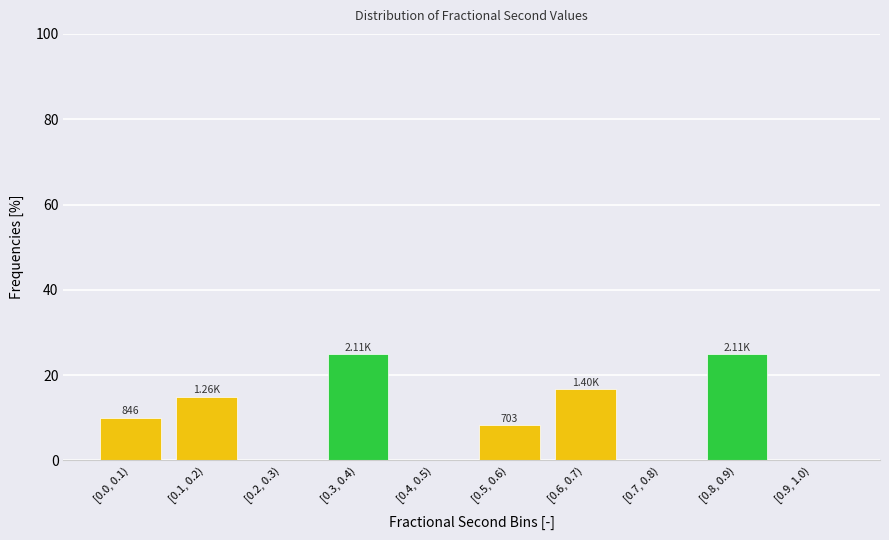

Approximately how many times larger is the value at [0.5, 0.6) compared to [0.3, 0.4)?

0.3